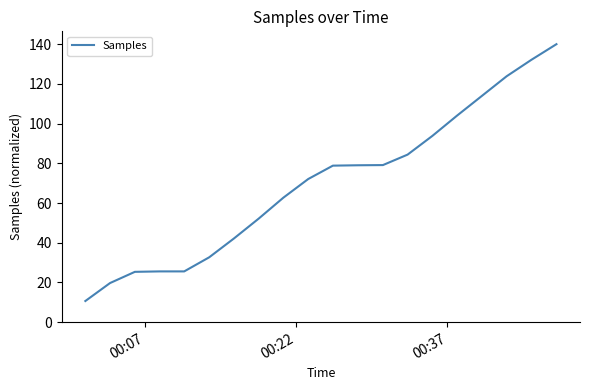

What is the maximum value shown in the chart?

140.0